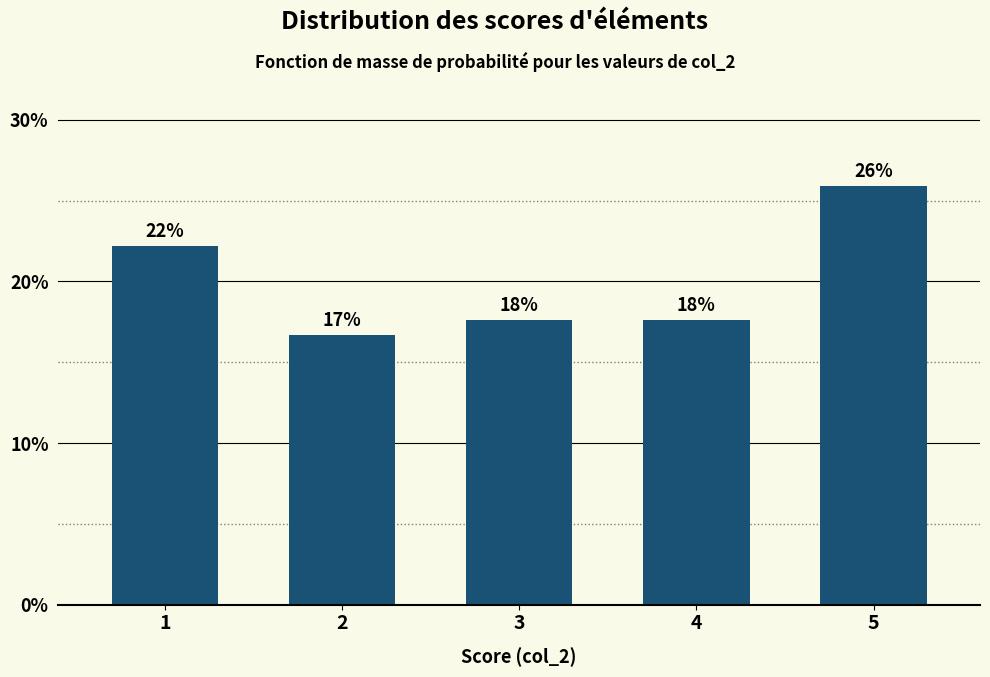

How many bars are there in total?

5